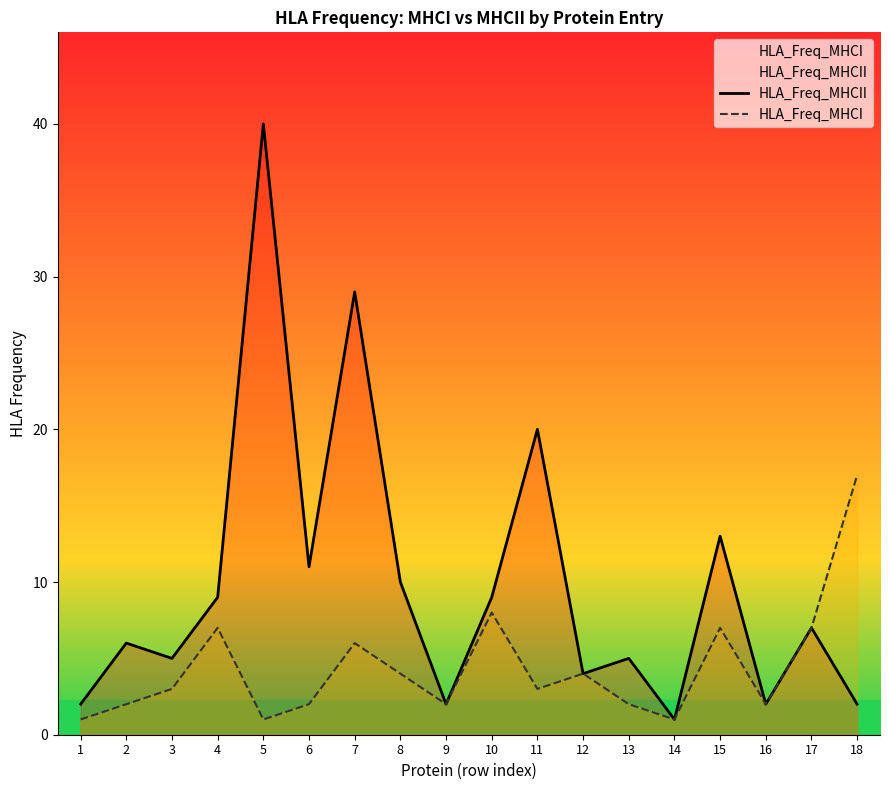

How many series are shown in this chart?

2